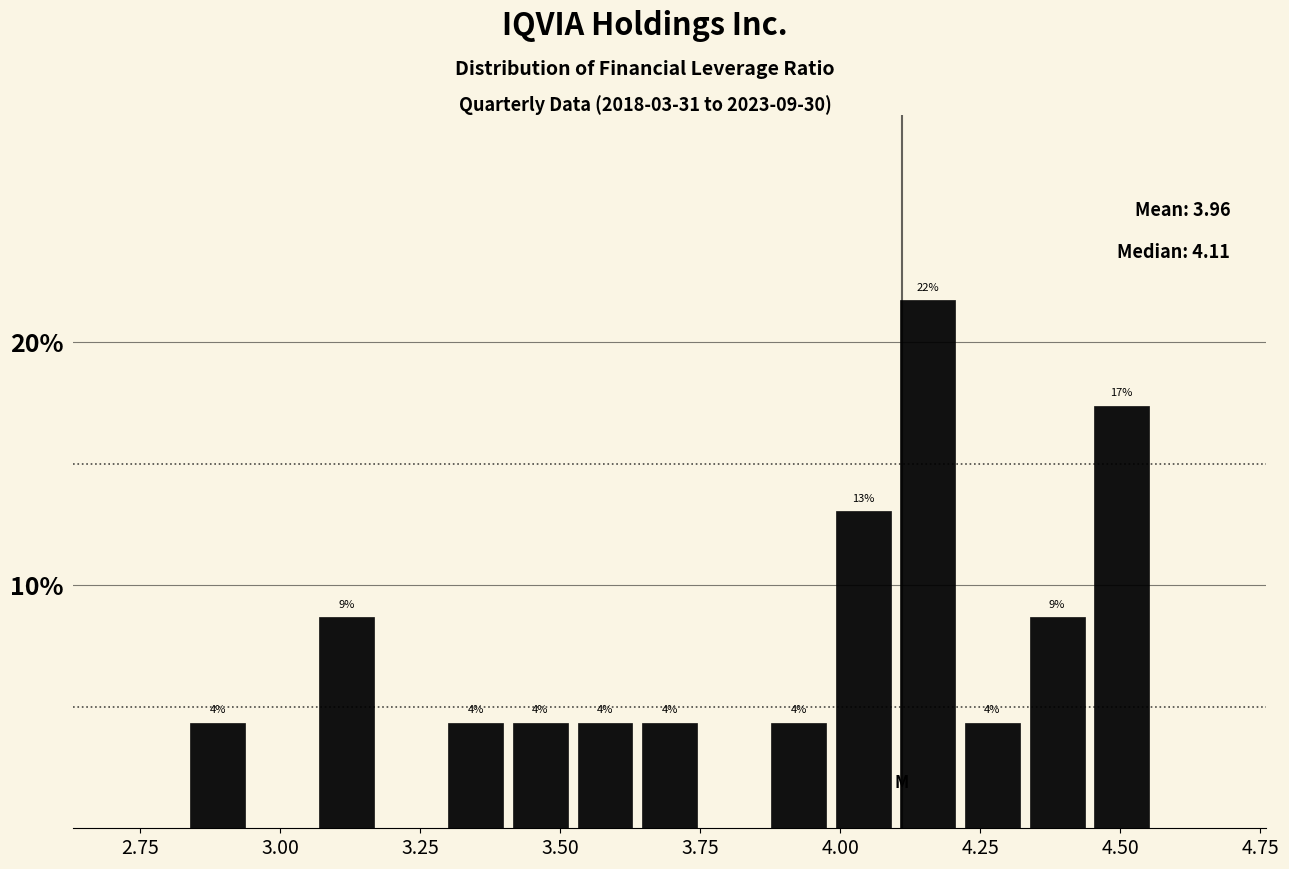

Read against the x-axis, roughly where is the centre of the tallest bar?

4.15